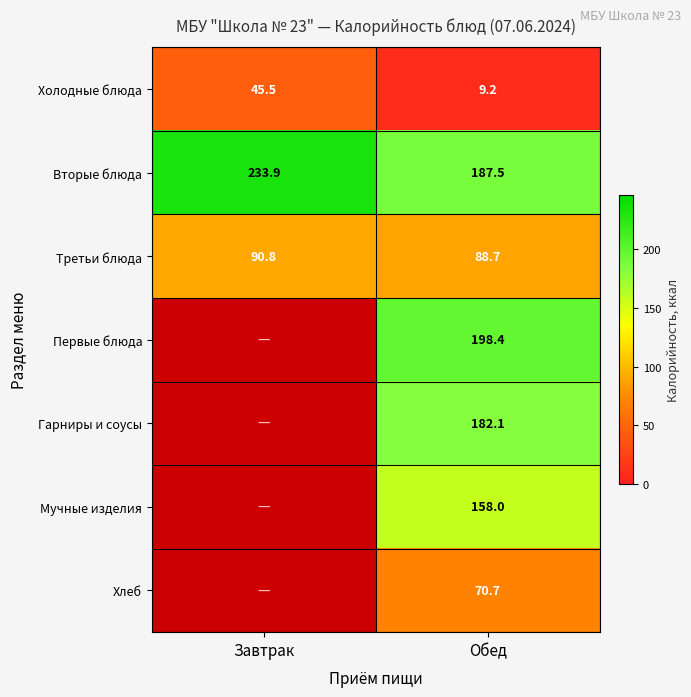

At which label does Третьи блюда first exceed 90?

Завтрак